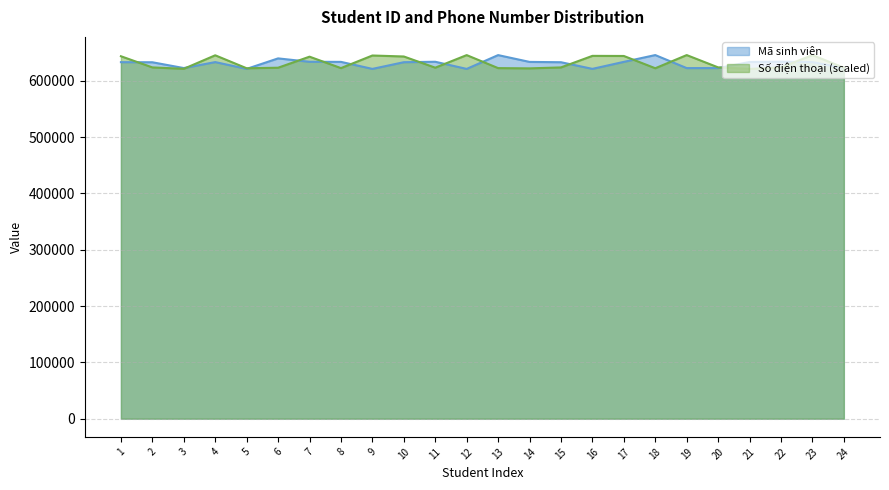

Reading left to right, list all the values displayed in this chart.

Mã sinh viên: 1=633281.0	2=633119.0	3=622813.0	4=633410.0	5=621354.0	6=639999.0	7=633960.0	8=633806.0	9=621335.0	10=633218.0	11=634006.0	12=621316.0	13=645830.0	14=633743.0	15=633173.0	16=621383.0	17=633823.0	18=645885.0	19=622739.0	20=622778.0	21=633614.0	22=634125.0	23=633421.0	24=622838.0
Số điện thoại (triệu): 1=643813.1	2=623964.9	3=621501.4	4=645492.7	5=622451.5	6=623413.5	7=643043.7	8=622724.5	9=645118.2	10=643371.0	11=623491.2	12=645831.8	13=622724.8	14=622265.4	15=623945.7	16=644468.3	17=644268.5	18=622476.8	19=645872.6	20=624005.2	21=621316.0	22=623829.9	23=645885.0	24=623398.5